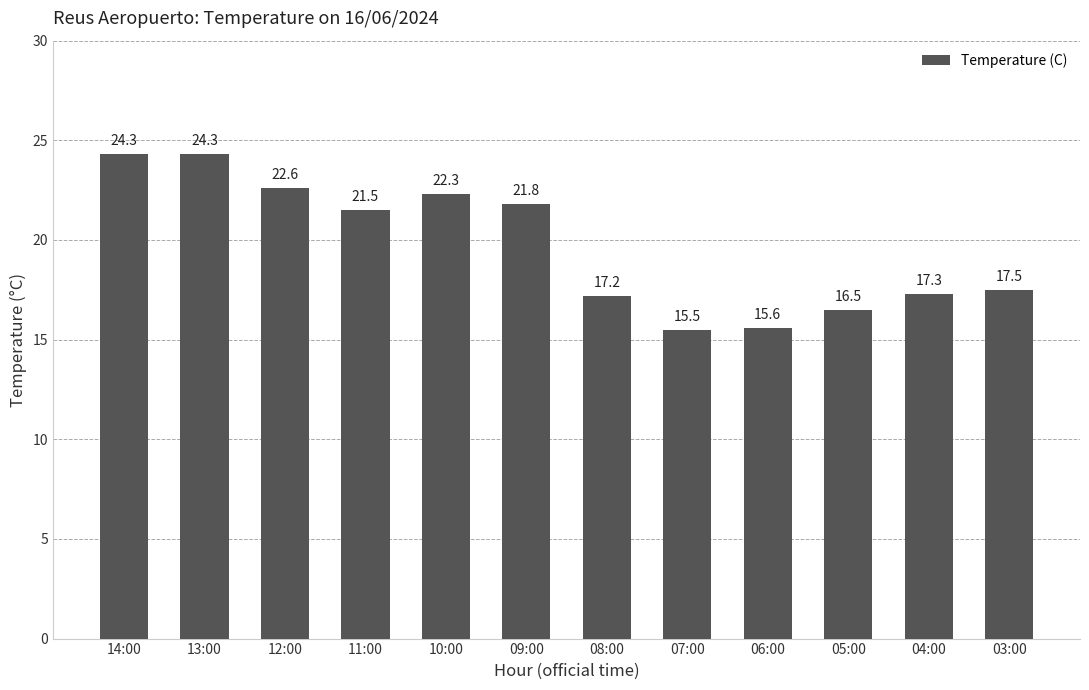

Reading left to right, list all the values displayed in this chart.

24.3	24.3	22.6	21.5	22.3	21.8	17.2	15.5	15.6	16.5	17.3	17.5